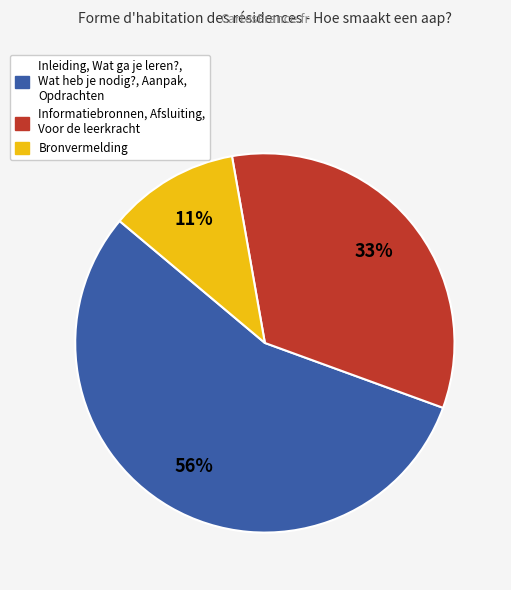

How many segments does this pie chart have?

3